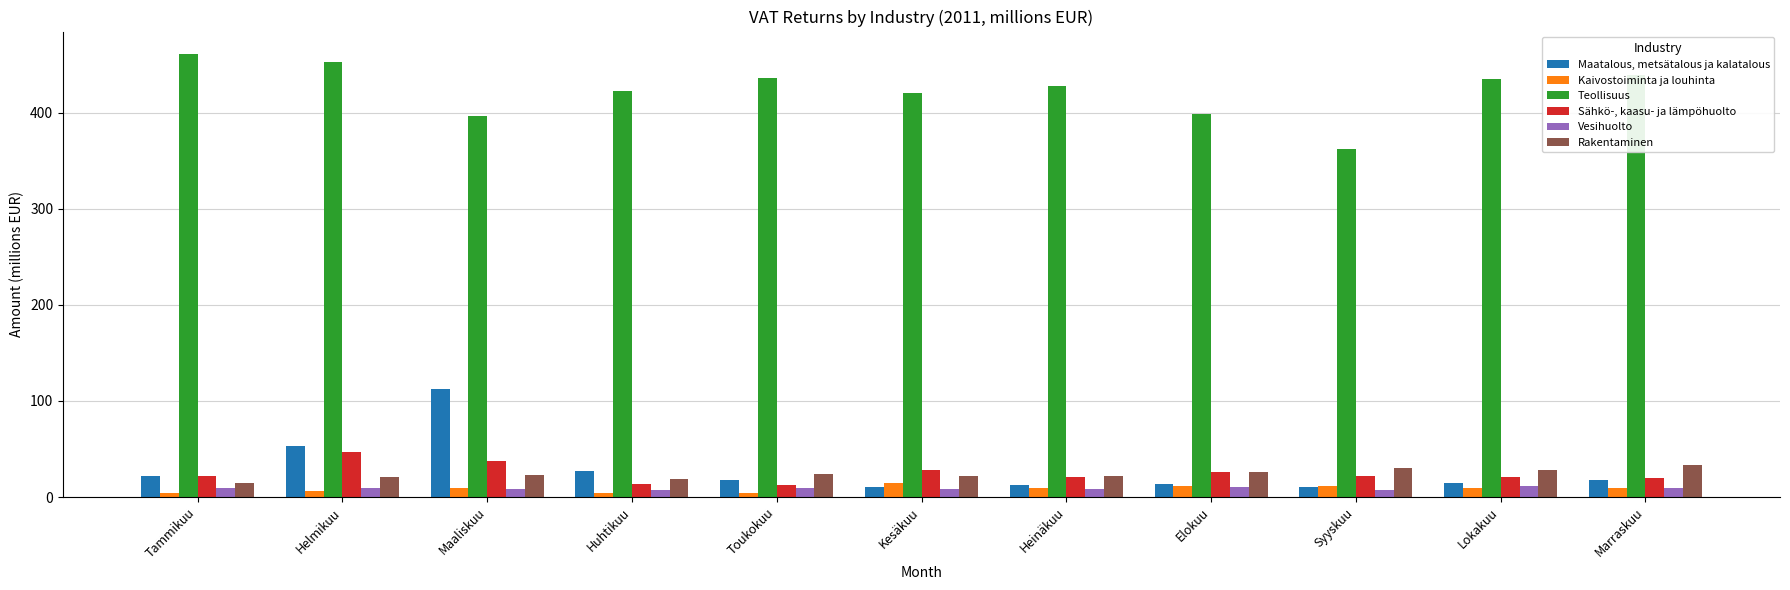

At how many categories does at least one series exceed 16?

11